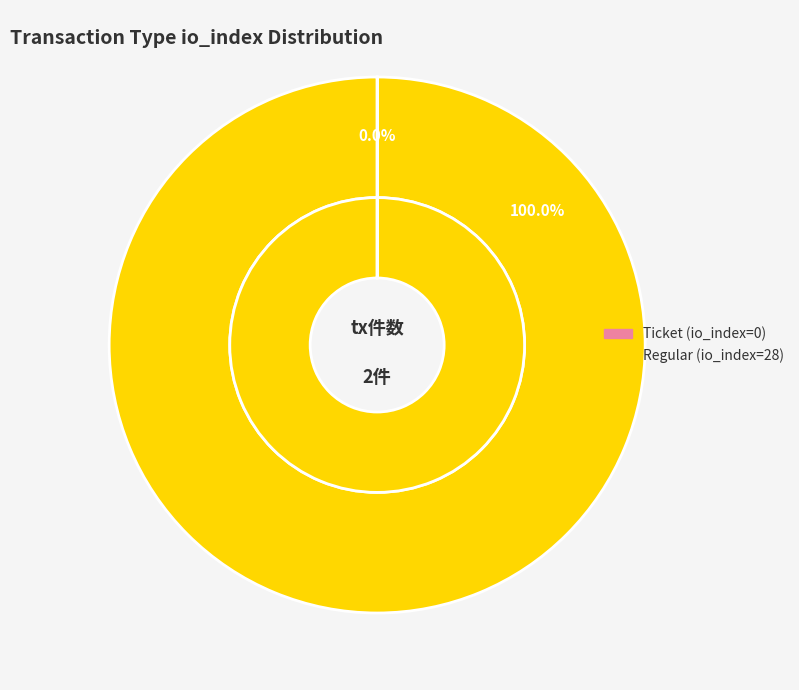

Which has a higher value, Regular (io_index=28) or Ticket (io_index=0)?

Regular (io_index=28)